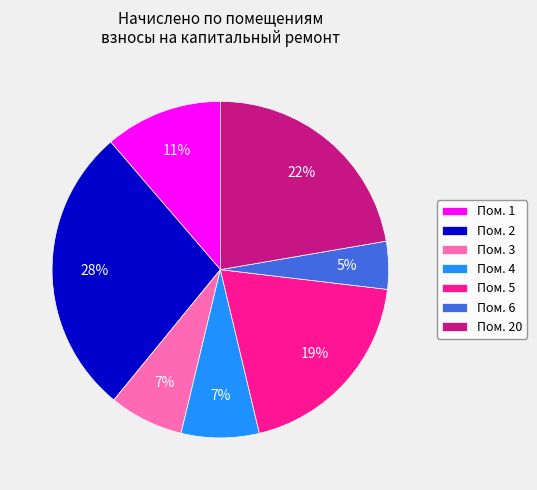

Is there a majority slice in this chart?

No